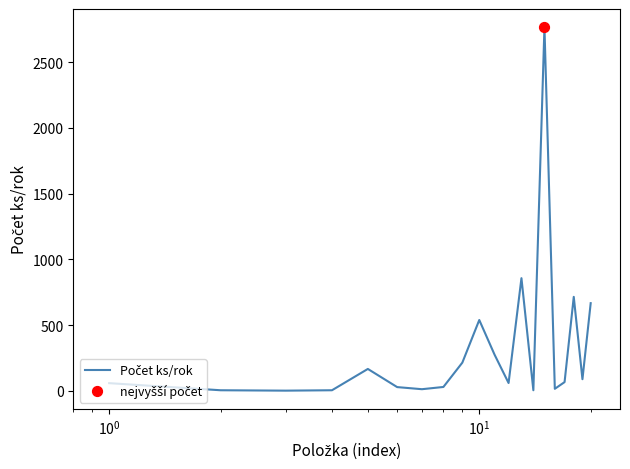

What is the greatest value displayed?

2765